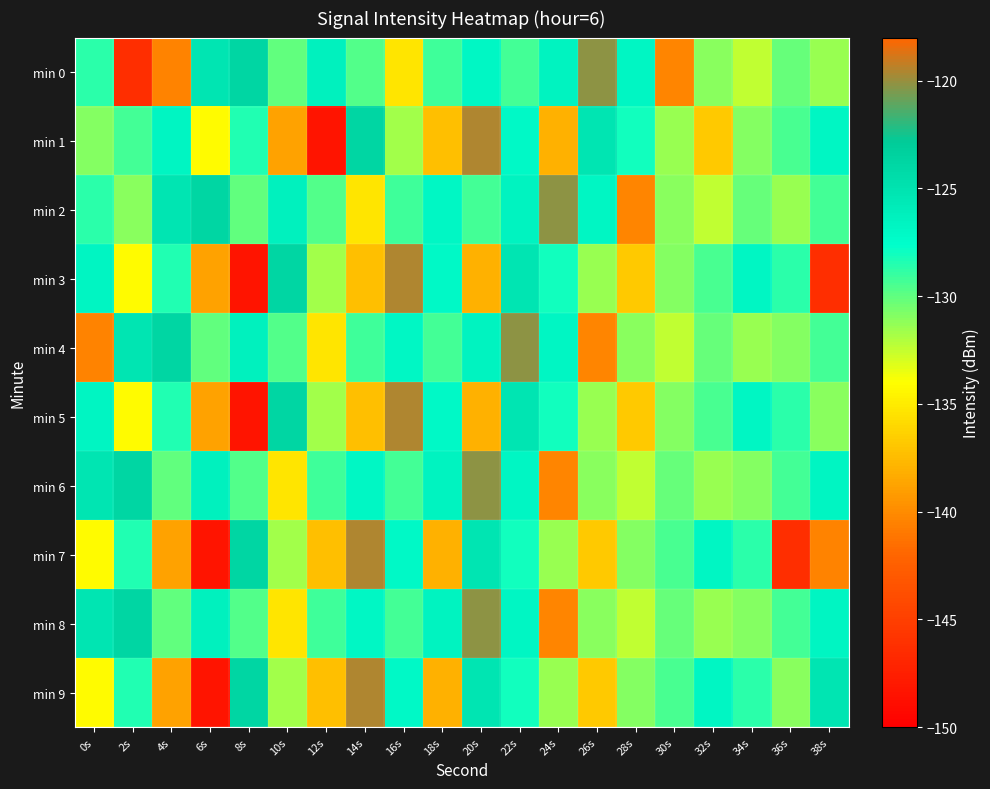

At which category is the sum across all series the highest?

22s